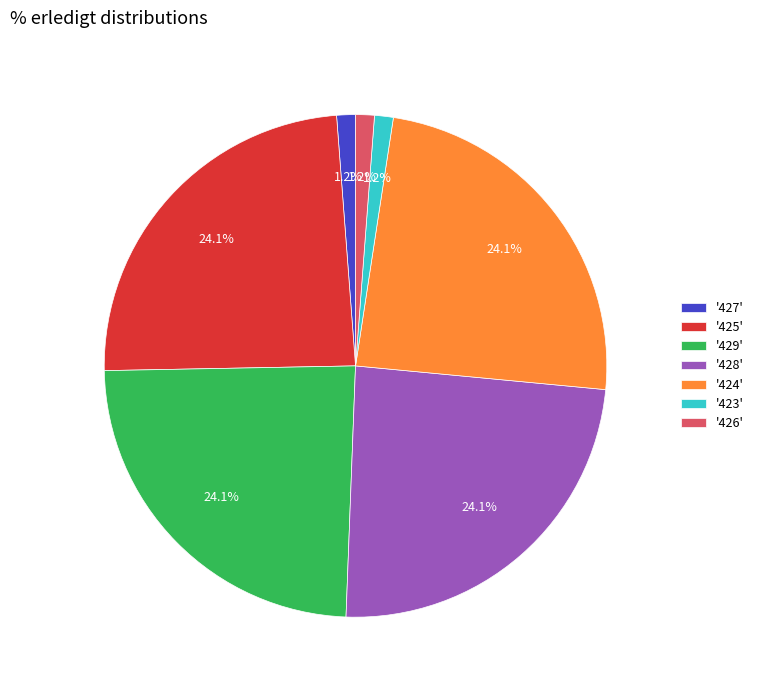

What is the total percentage of '423' and '427'?

2.4%